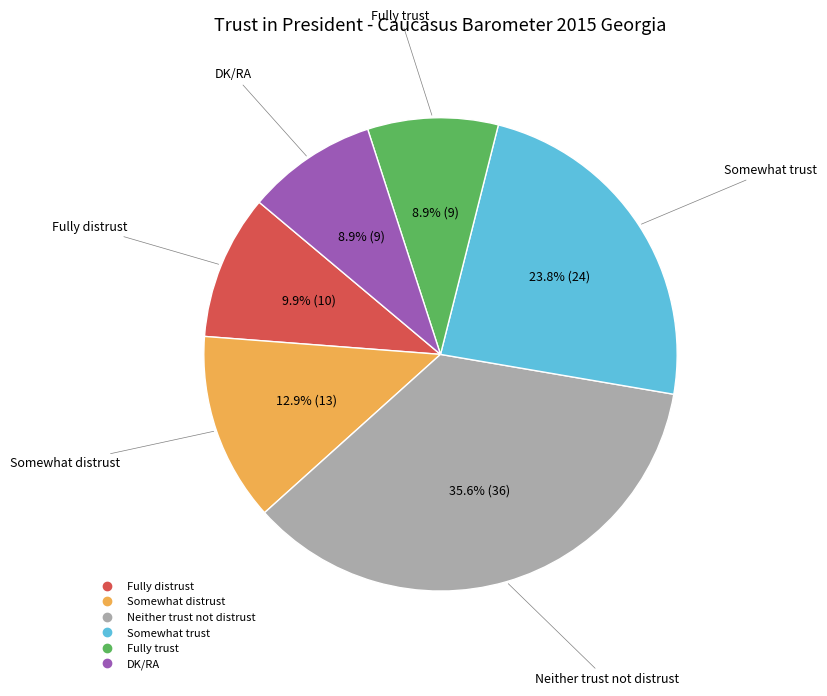

Do Neither trust not distrust and DK/RA together represent more than half of the pie?

No